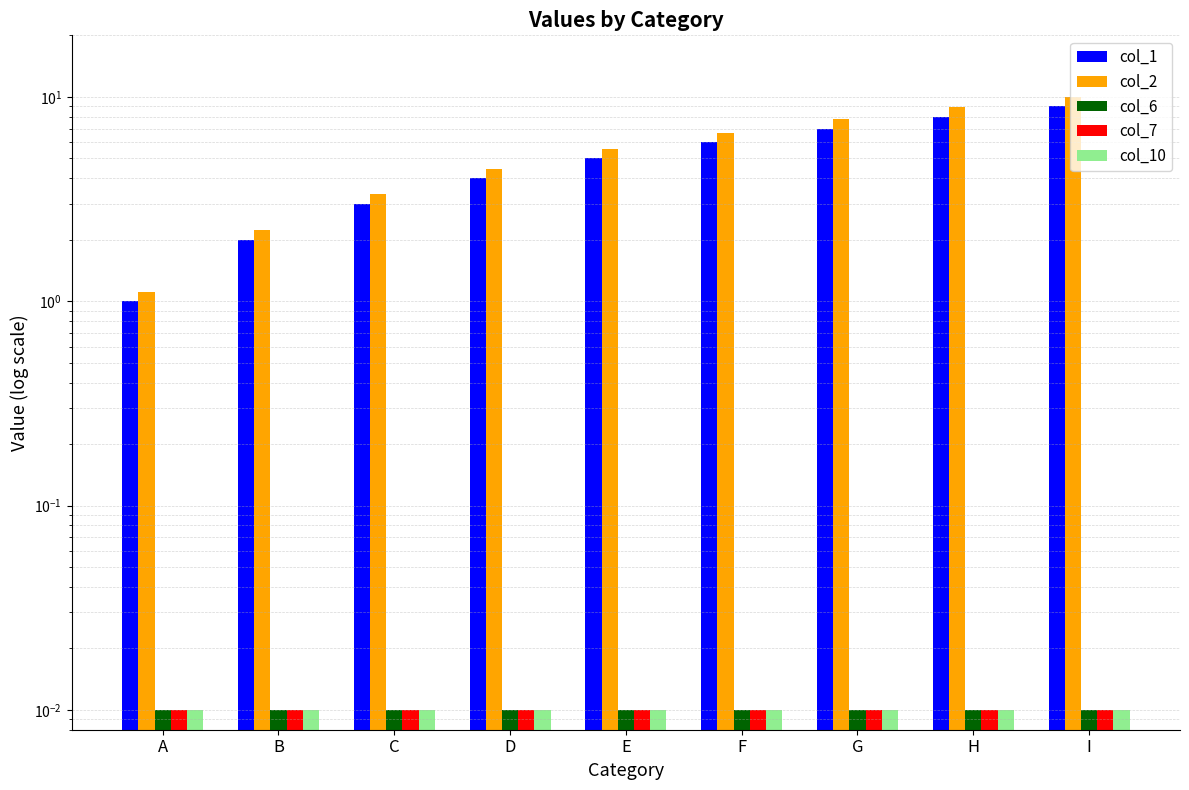

Is it true that col_10 equals 0.0 at E?

True